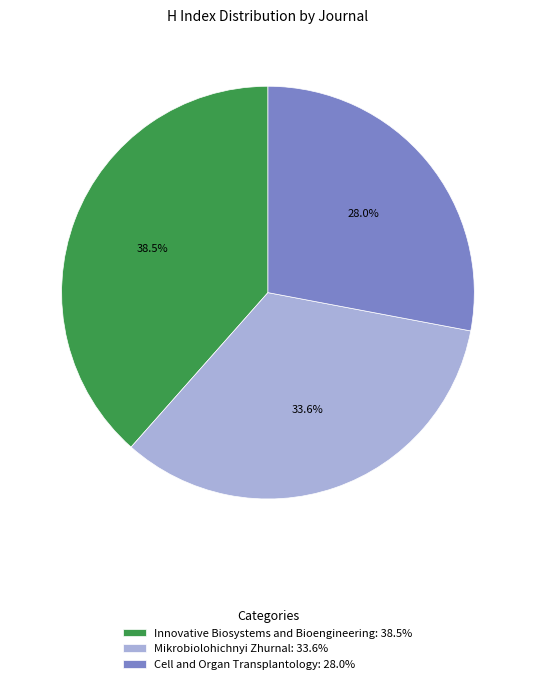

How many slices are in this pie chart?

3